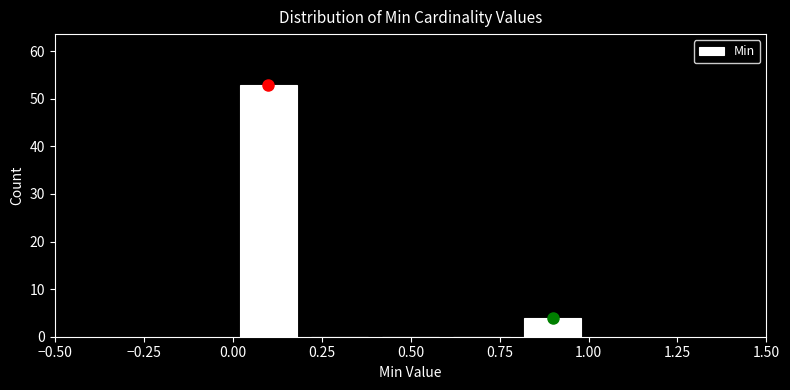

Reading left to right, transcribe this chart: for each bar, give the range it covers on the x-axis and its height. The values are not printed on the chart, so give them approximately, as read against the axis.

0.0 to 0.2: 53
0.2 to 0.4: 0
0.4 to 0.6: 0
0.6 to 0.8: 0
0.8 to 1.0: 4